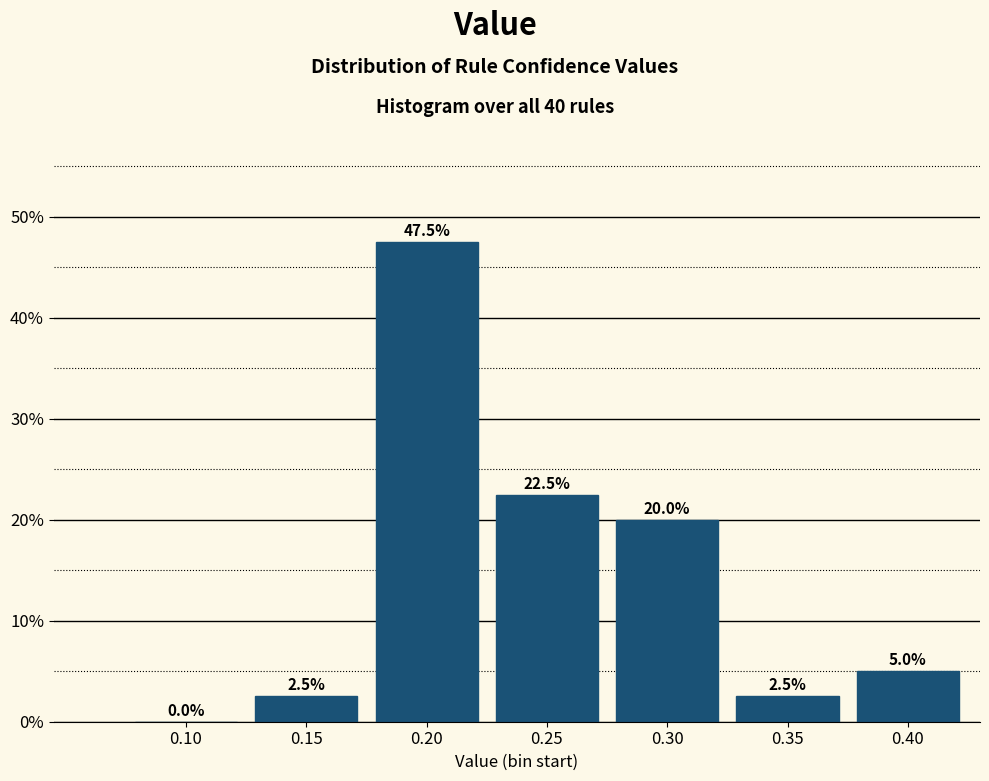

Reading right to left, transcribe all the data shown in this chart.

0.40=5.0	0.35=2.5	0.30=20.0	0.25=22.5	0.20=47.5	0.15=2.5	0.10=0.0